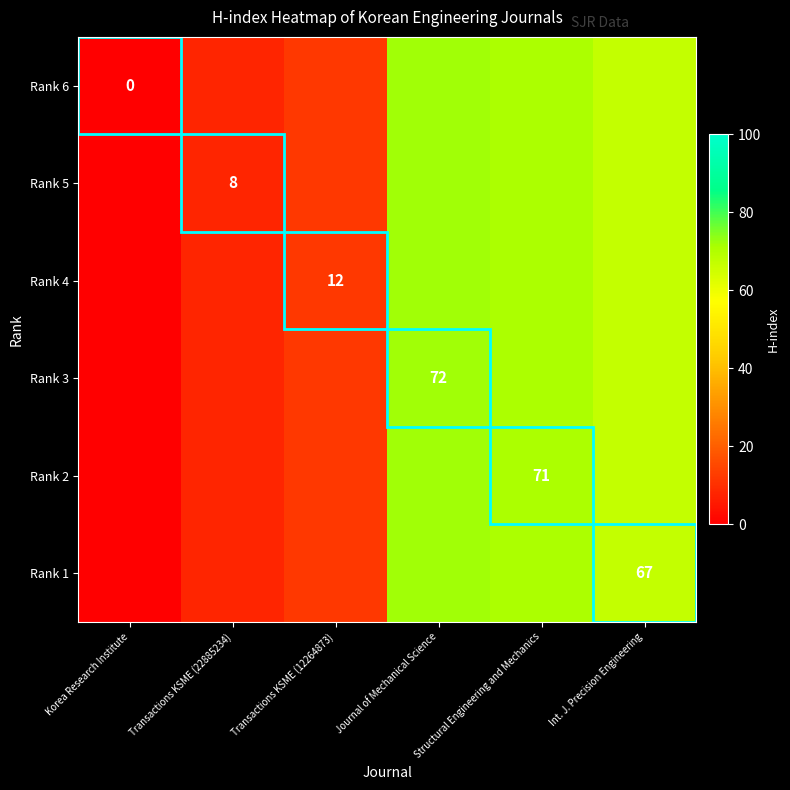

At Int. J. Precision Engineering, list the series in order from largest to smallest.

Rank 6, Rank 5, Rank 4, Rank 3, Rank 2, Rank 1